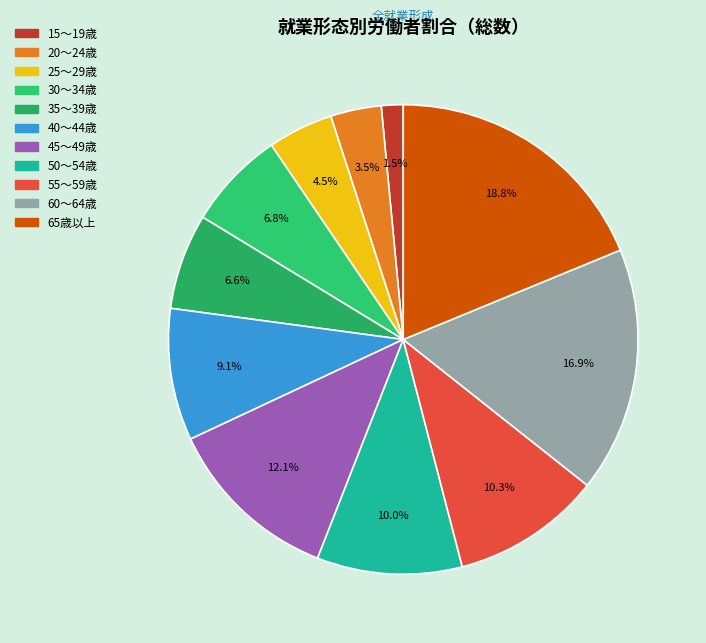

To the nearest percent, what percentage of the pie is 55～59歳?

10%